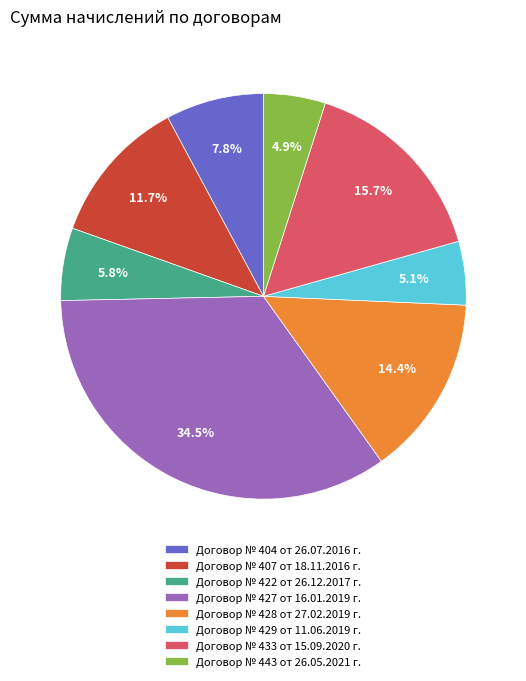

To the nearest percent, what portion does Договор № 404 от 26.07.2016 г. represent?

8%